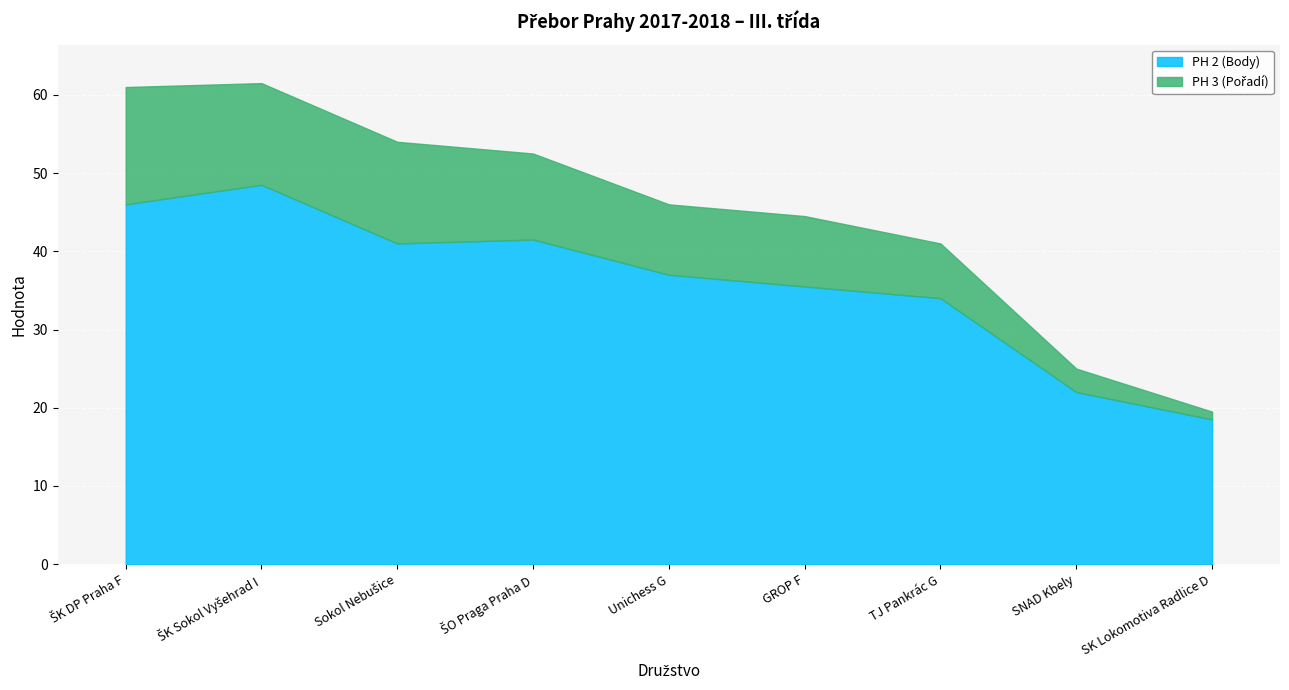

The value of PH 3 (Pořadí) at SNAD Kbely is 3.0. True or false?

True